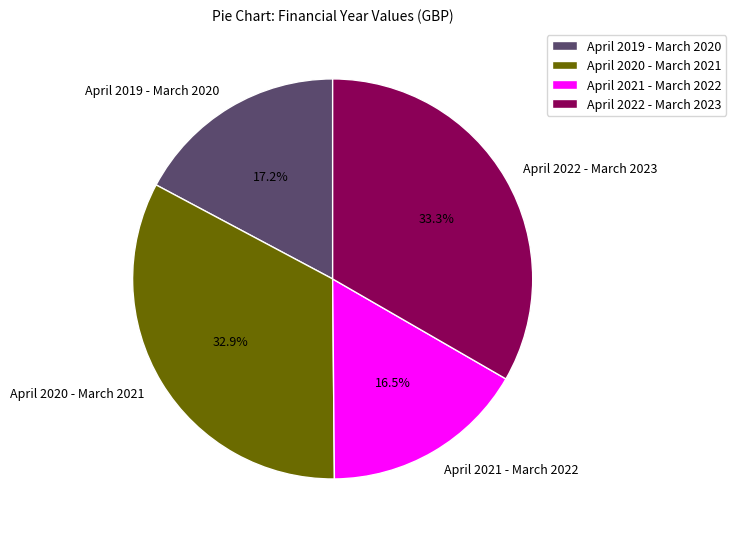

What is the ratio of the value at April 2020 - March 2021 to the value at April 2022 - March 2023?

1.0